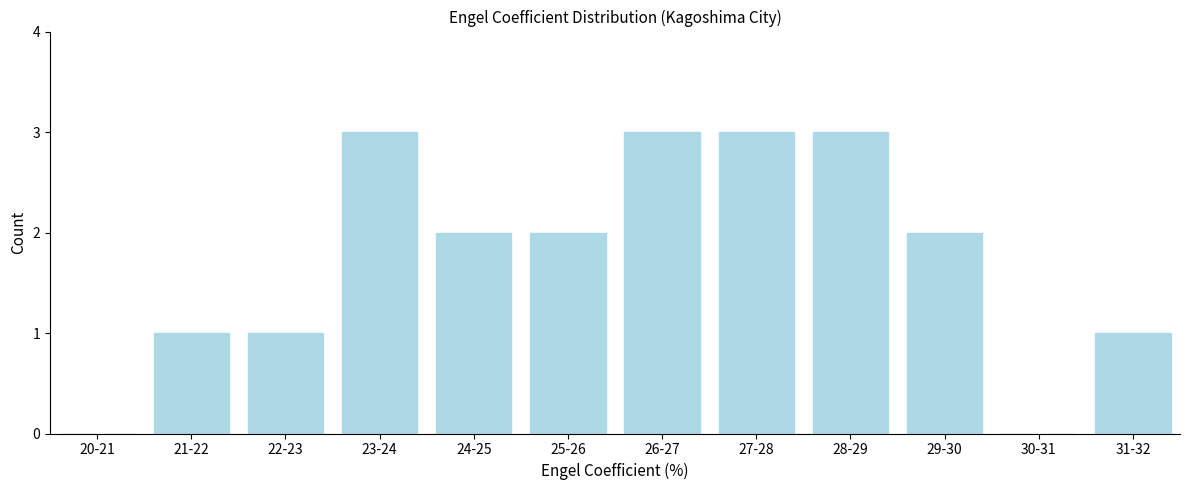

Reading left to right, list all the values displayed in this chart.

20-21=0	21-22=1	22-23=1	23-24=3	24-25=2	25-26=2	26-27=3	27-28=3	28-29=3	29-30=2	30-31=0	31-32=1